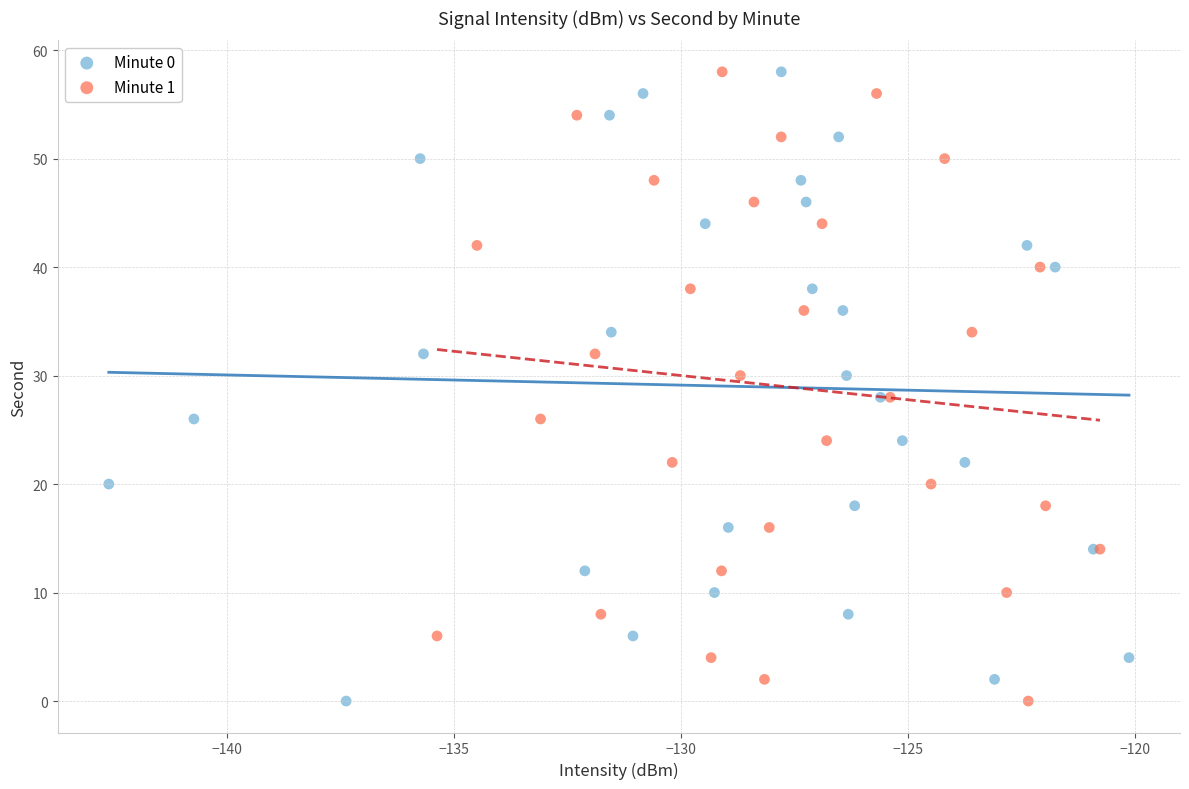

What are all the series names shown in the legend?

Minute 0, Minute 1